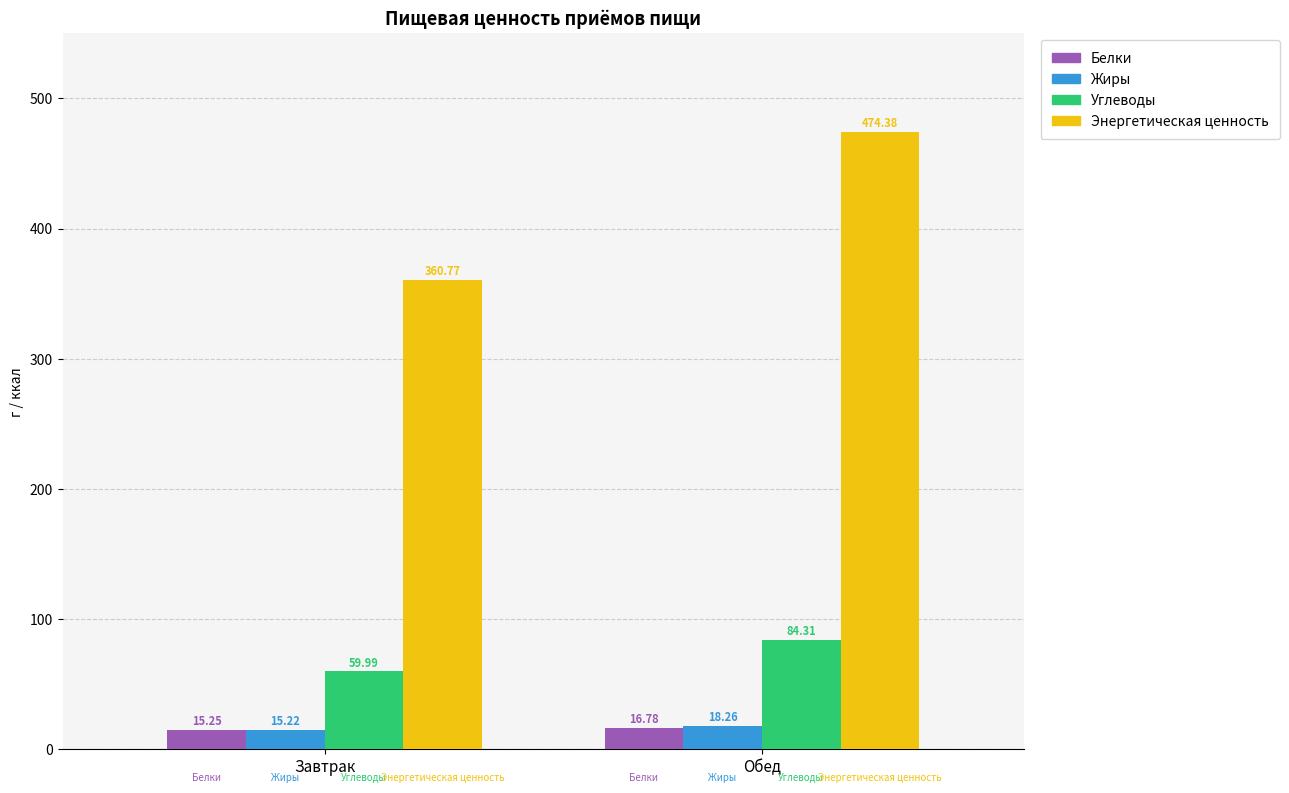

Rank the categories by Энергетическая ценность value from highest to lowest.

Обед, Завтрак